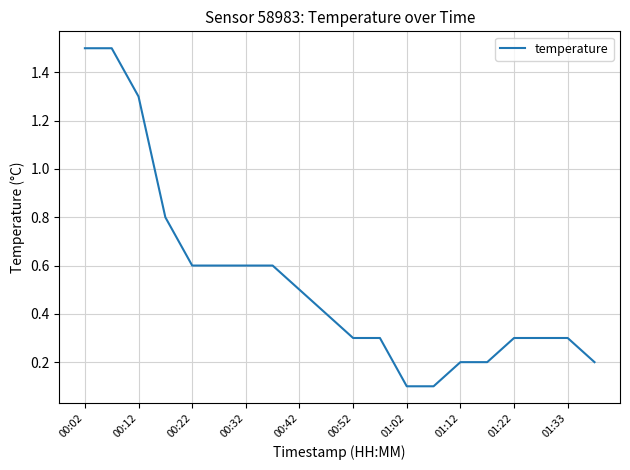

Does the chart have visible grid lines?

Yes